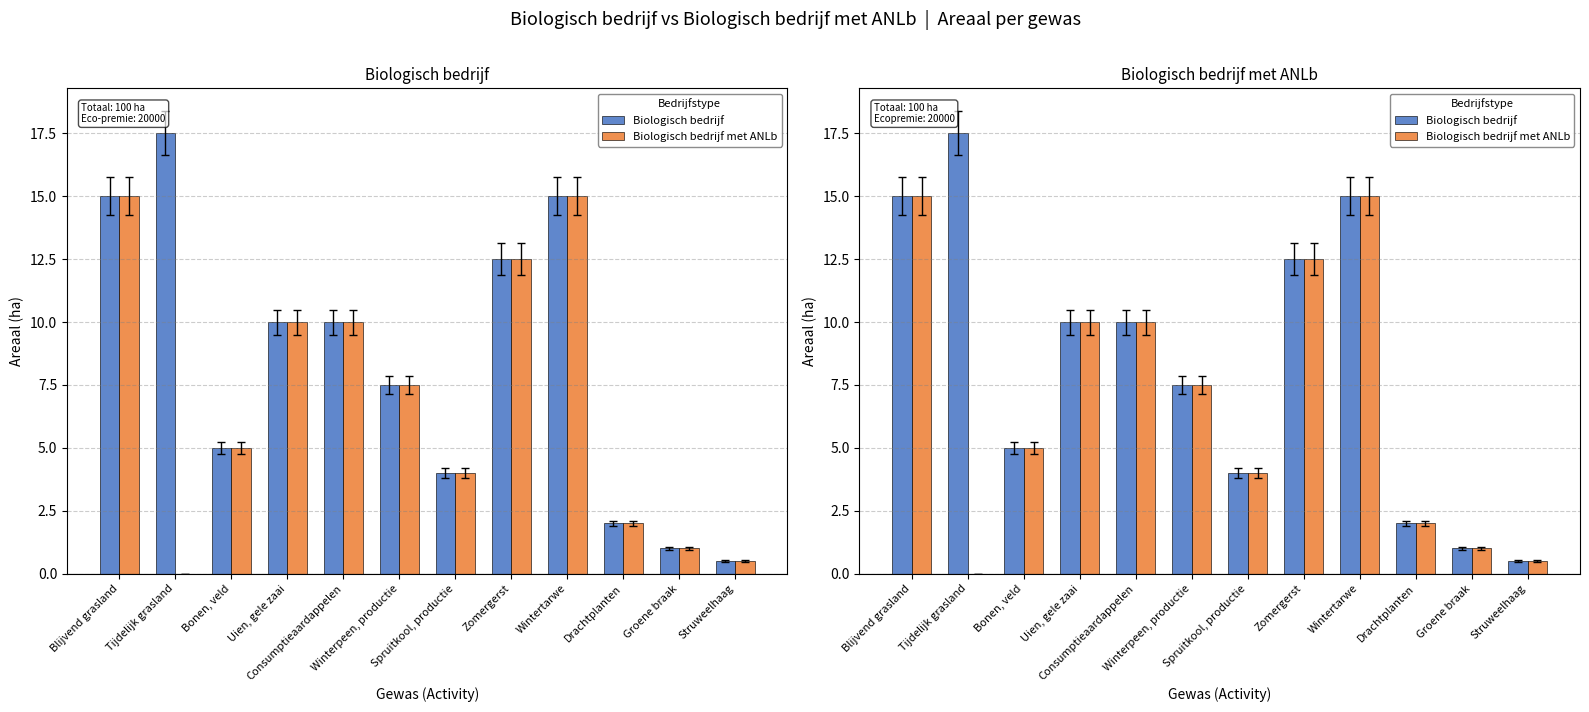

At how many categories does at least one series exceed 0?

12